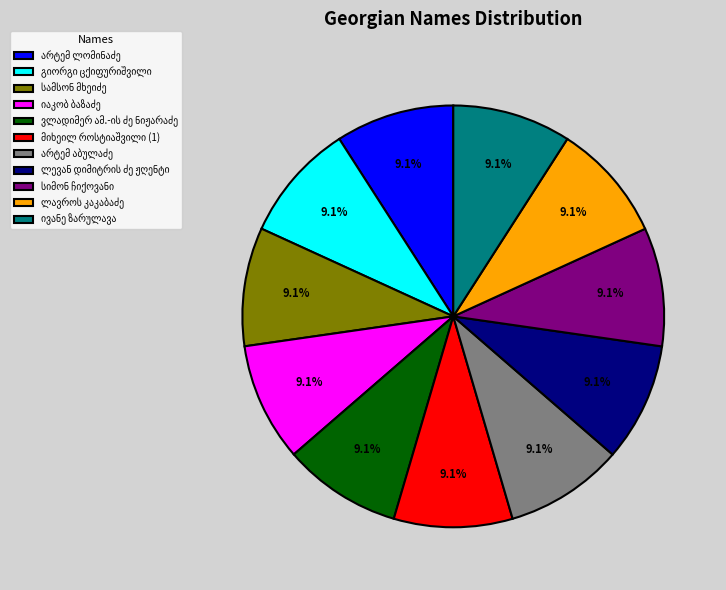

Is there a majority slice in this chart?

No